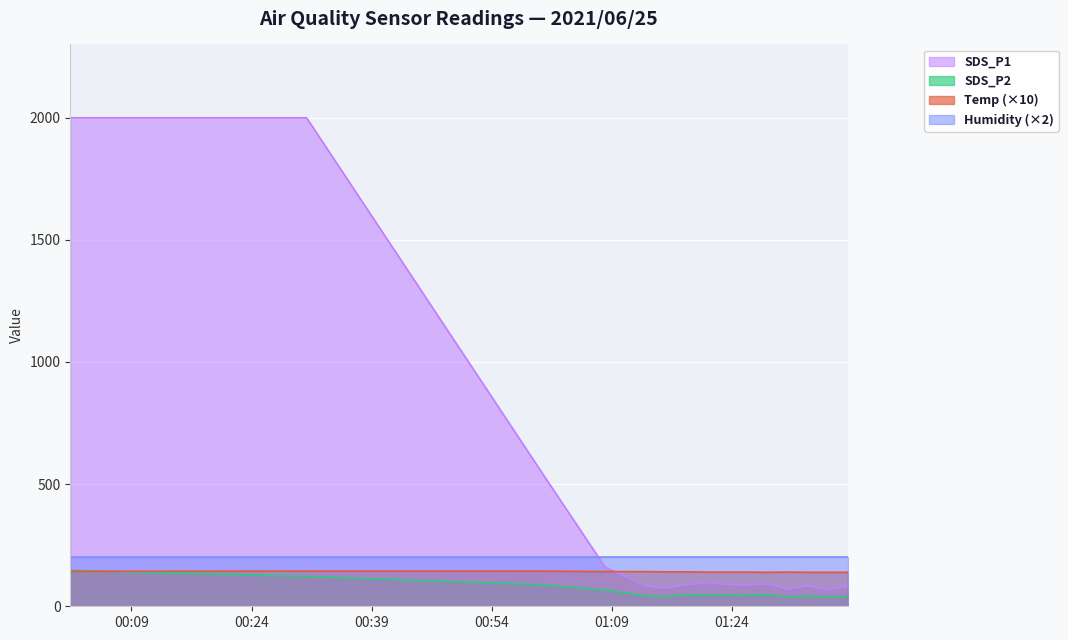

What is the minimum value for SDS_P2?

37.5